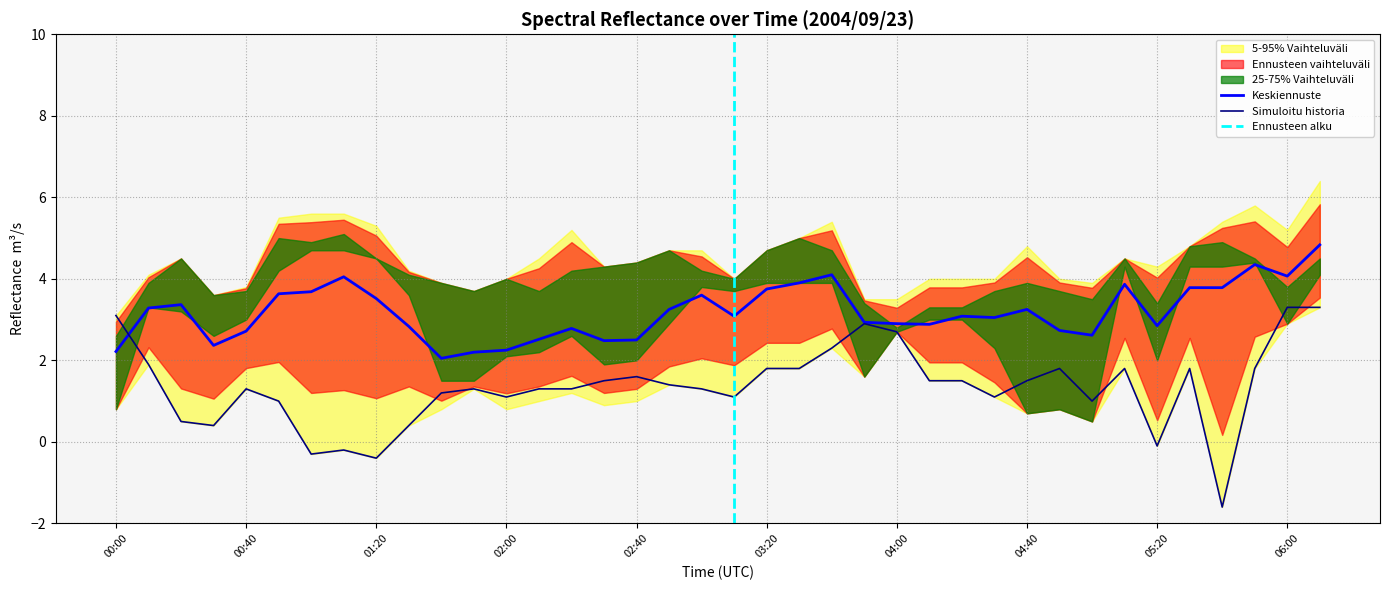

Where is the first local minimum for 9.137?

00:30